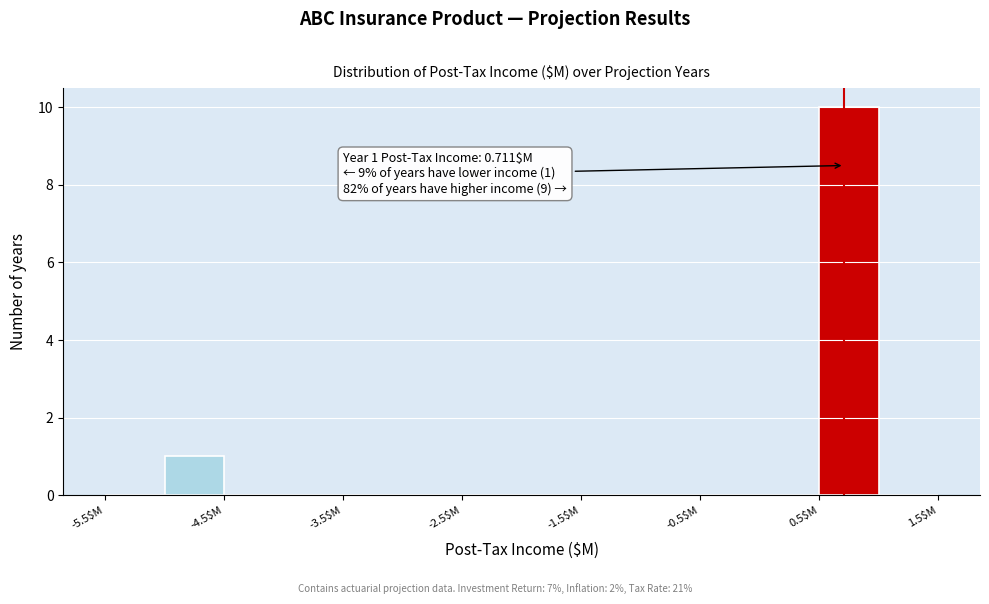

Over which range of the x-axis is the bar tallest?

0.5 to 1.0